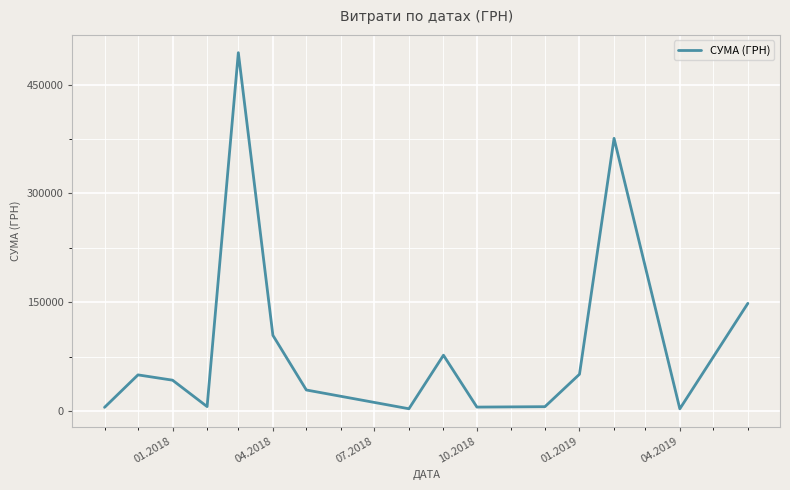

What is the maximum value shown in the chart?

494328.0